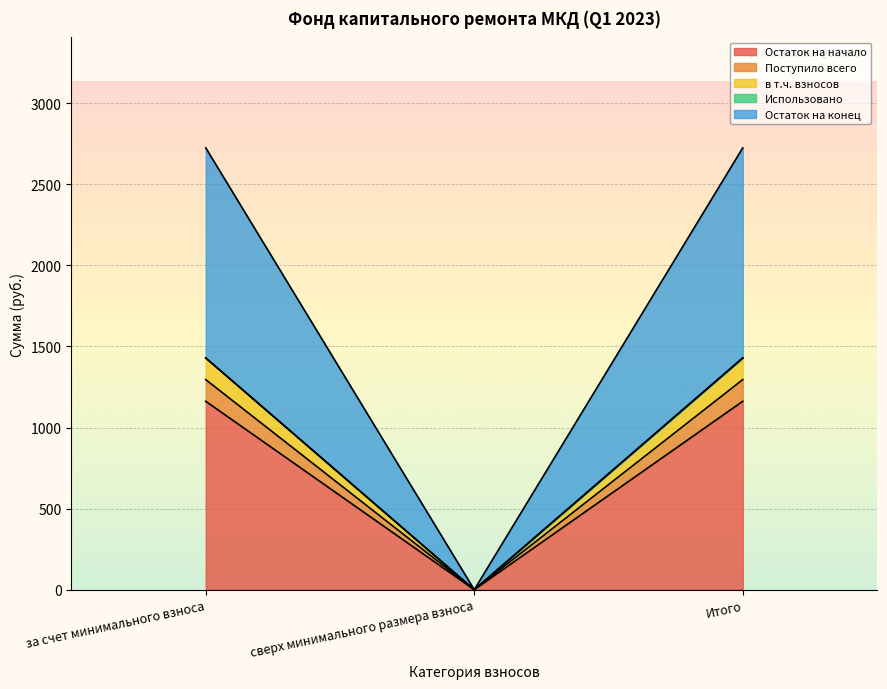

Rank the categories by Остаток на конец value from highest to lowest.

за счет минимального взноса, Итого, сверх минимального размера взноса